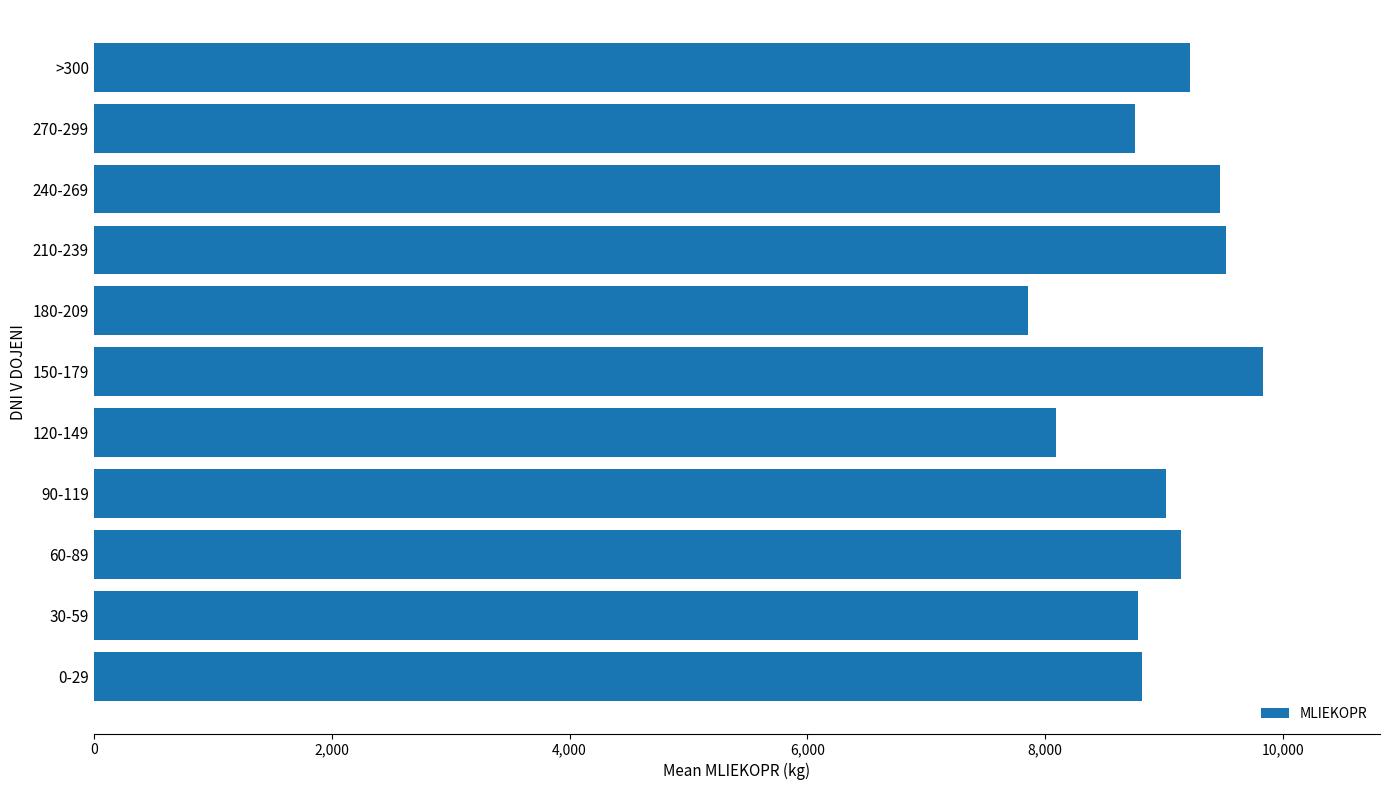

How many series are shown in this chart?

1